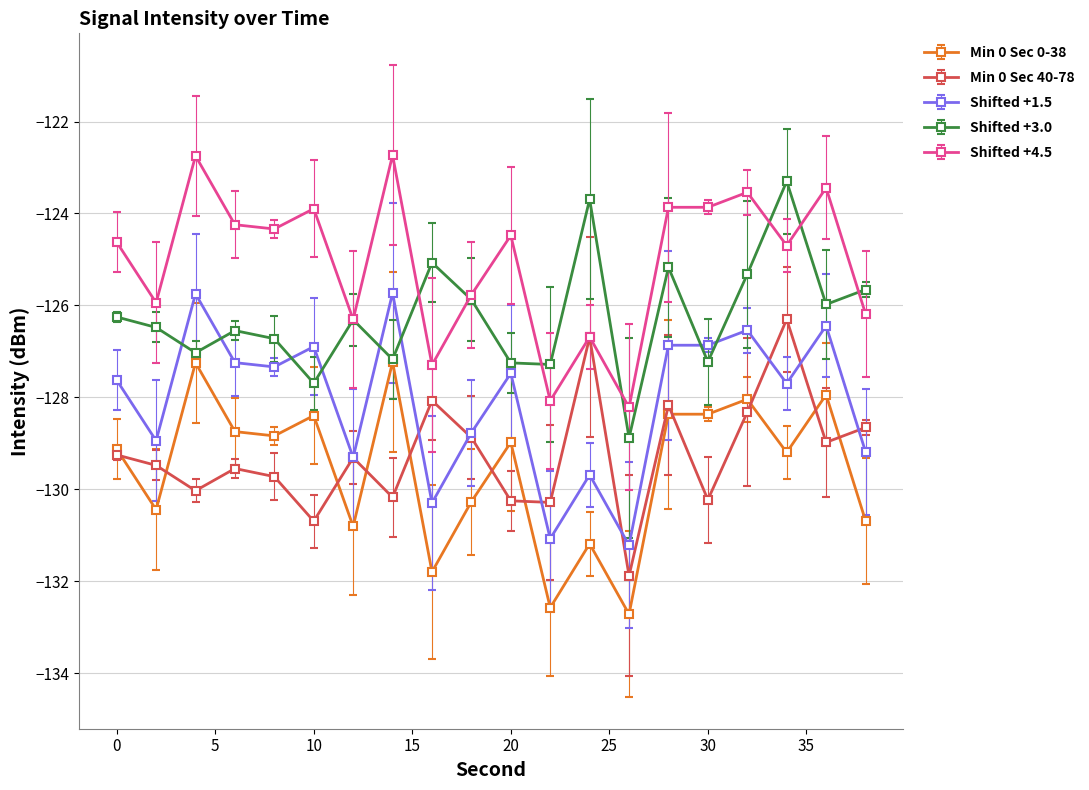

True or false: Shifted +1.5 and Min 0 Sec 0-38 cross at least once.

False